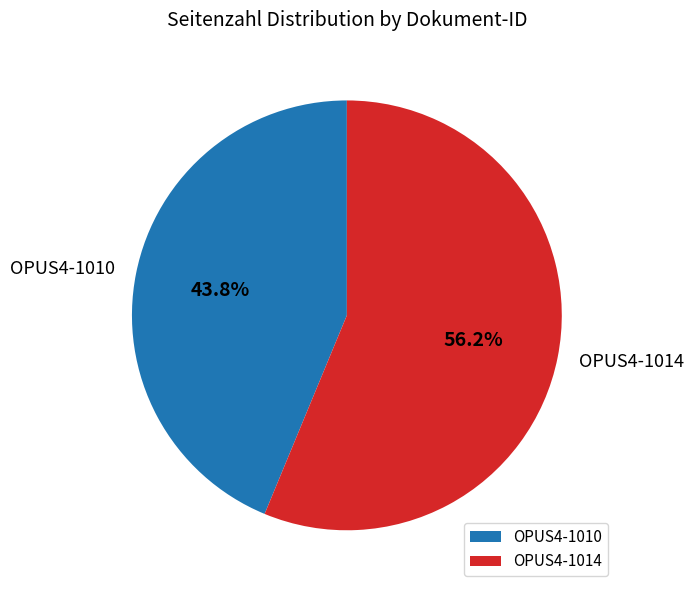

How many slices are in this pie chart?

2